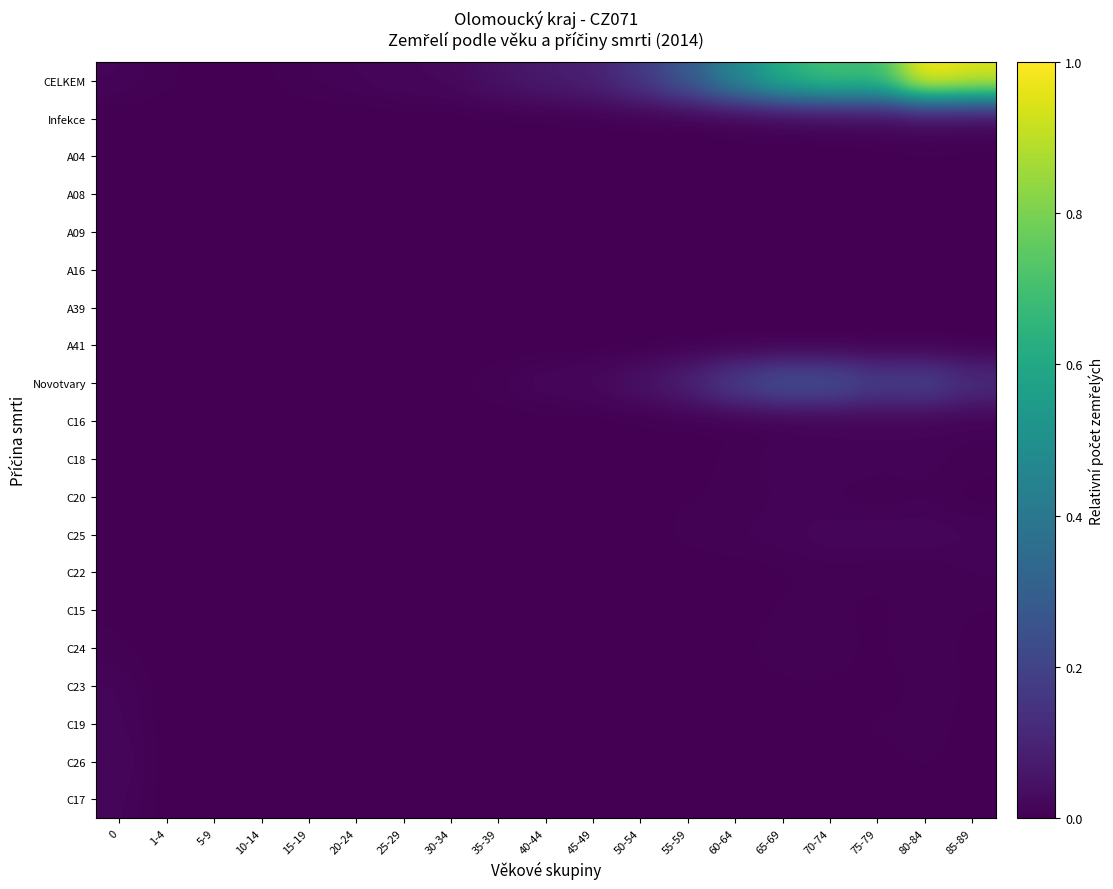

At how many categories does at least one series exceed 0?

19